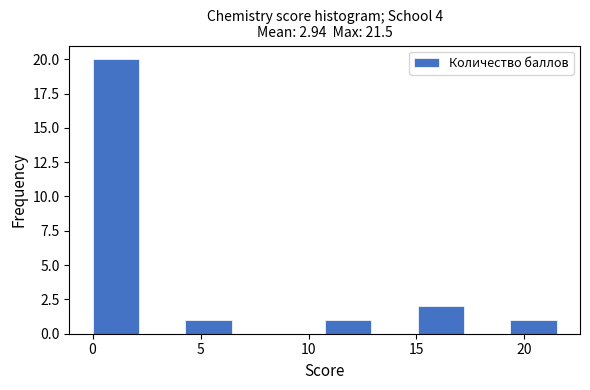

What is the height of the bar covering 19.35 to 21.50 on the x-axis? Neither the bar edges nor the heights are printed on the chart, so give them approximately, as read against the axes.

1